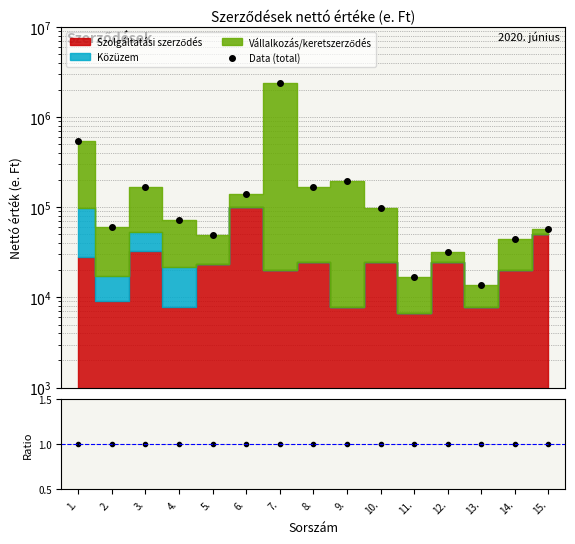

Is it true that Data (total) equals 56608.0 at 15.?

True